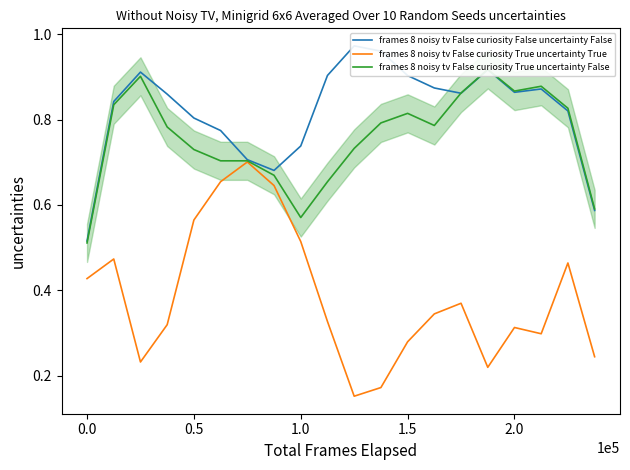

What is the highest value of the frames 8 noisy tv False curiosity True uncertainty True series?

0.7